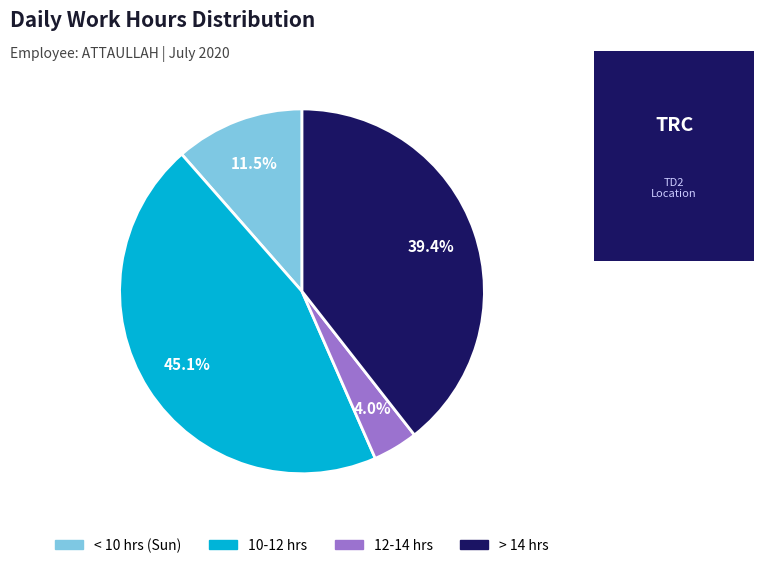

Does any single category account for the majority?

No